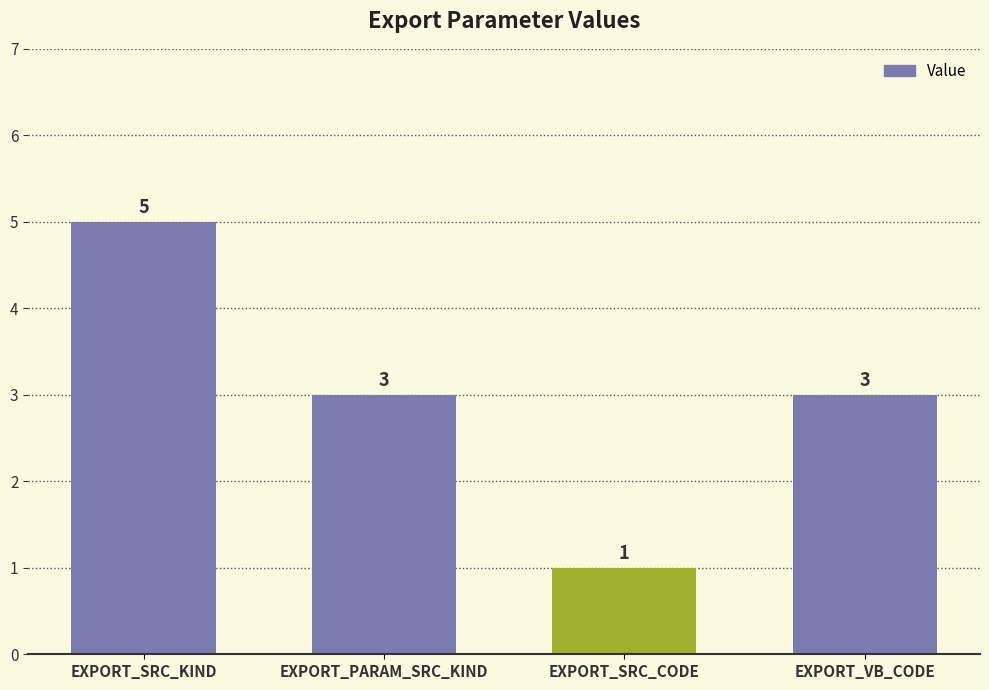

How many values are below 3?

1